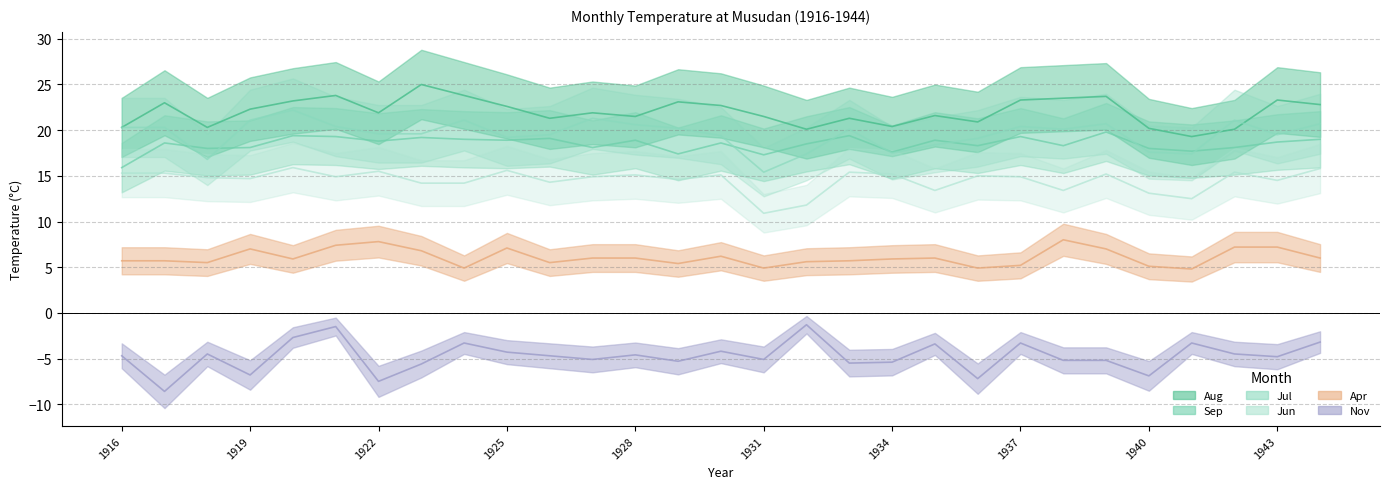

Between 1931 and 1943, which series saw the biggest shift?

Aug